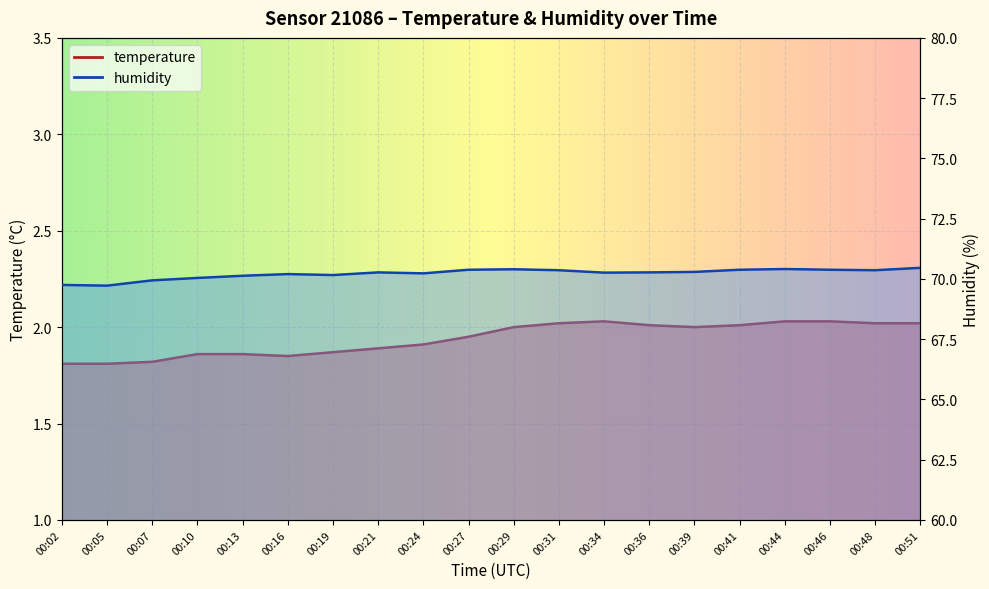

Which series has the largest range (max minus min)?

humidity